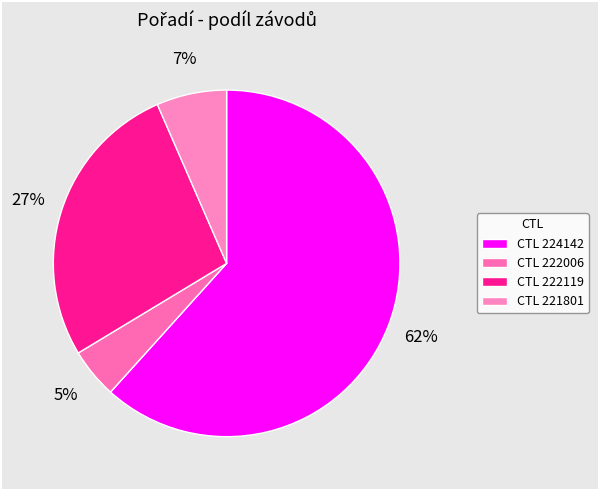

Which category has the biggest portion of the pie?

CTL 224142